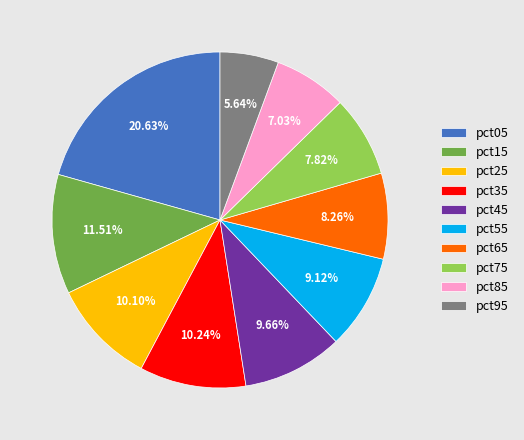

Does pct15 account for over 50% of the chart?

No